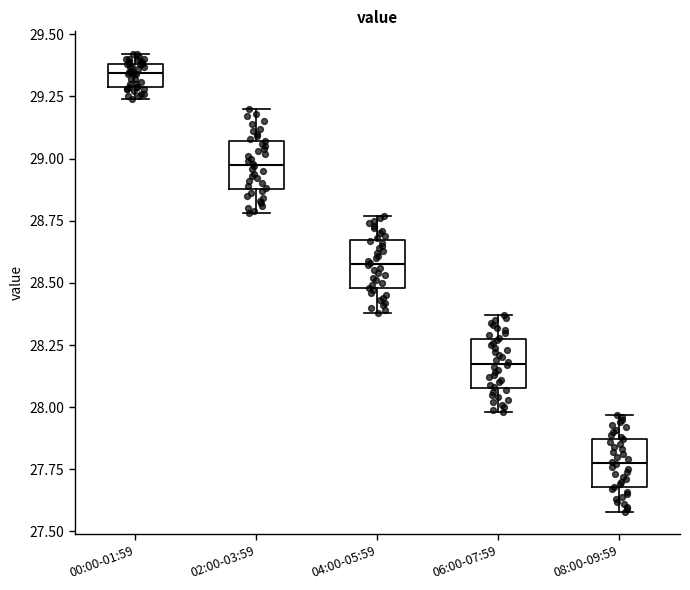

Reading left to right, transcribe this box plot: for each box, give where its median line is, the range the box spans, and where its two whiskers end, as read against the y-axis. The values are not printed on the chart, so give them approximately, as read against the axis.

00:00-01:59: median 29.35, box 29.30 to 29.40, whiskers 29.25 to 29.40 (just above the box's upper edge)
02:00-03:59: median 29.00, box 28.90 to 29.05, whiskers 28.80 to 29.20
04:00-05:59: median 28.60, box 28.50 to 28.65, whiskers 28.40 to 28.75
06:00-07:59: median 28.20, box 28.10 to 28.25, whiskers 28.00 to 28.35
08:00-09:59: median 27.80, box 27.70 to 27.85, whiskers 27.60 to 27.95